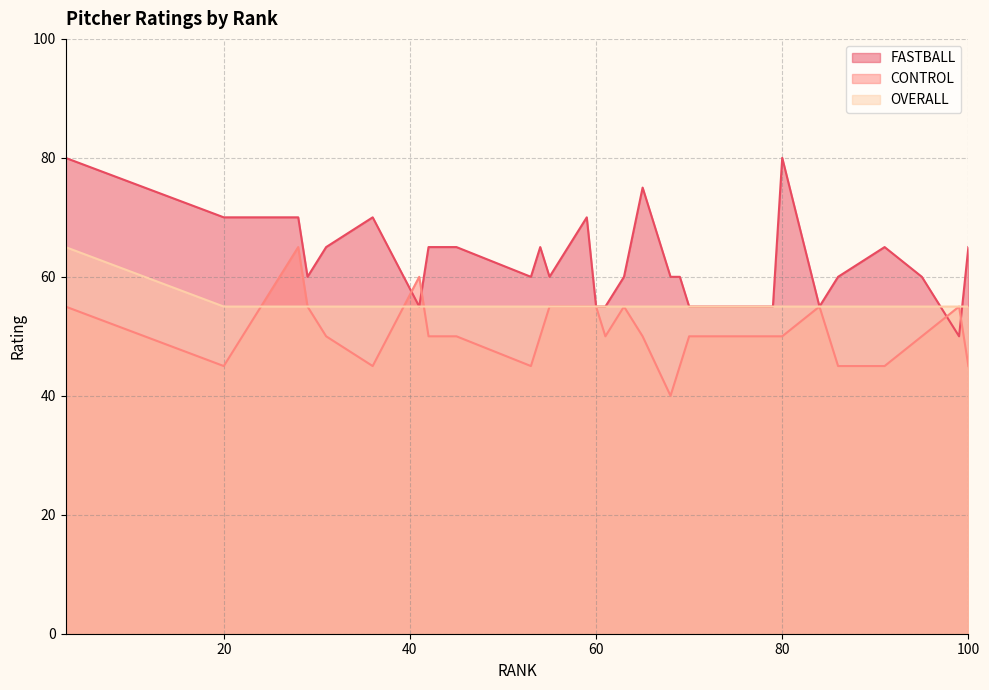

What is the total value across all series at 65?

180